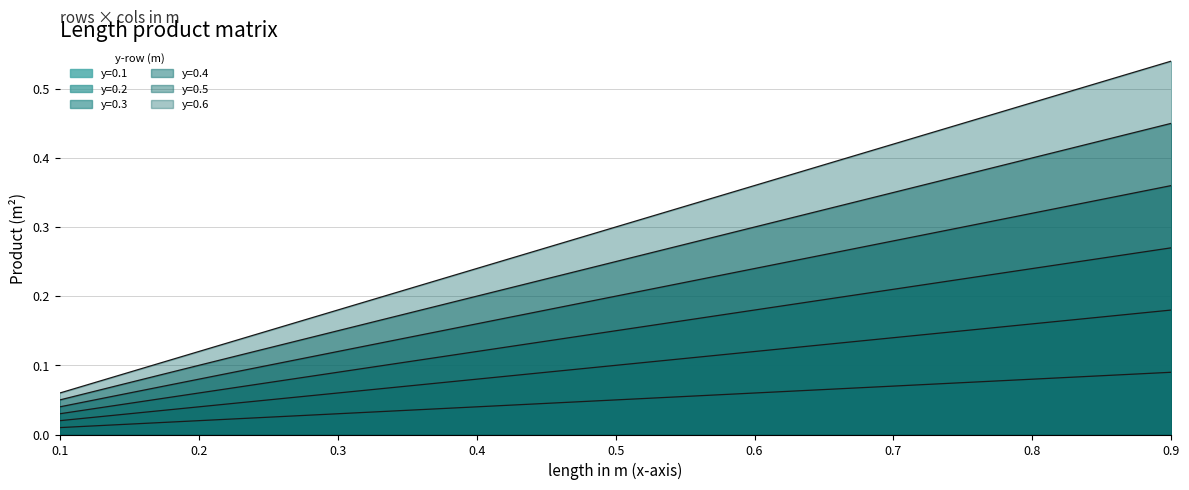

How many lines are shown in the chart?

6